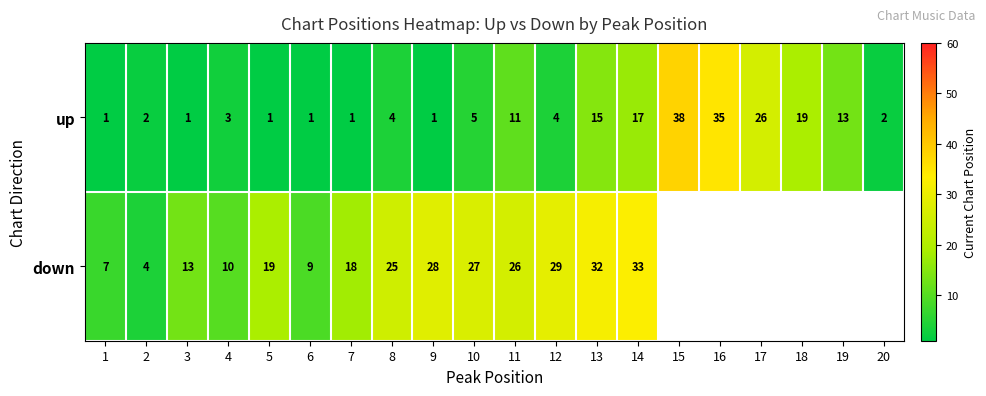

The value of down at 8 is 13. True or false?

False